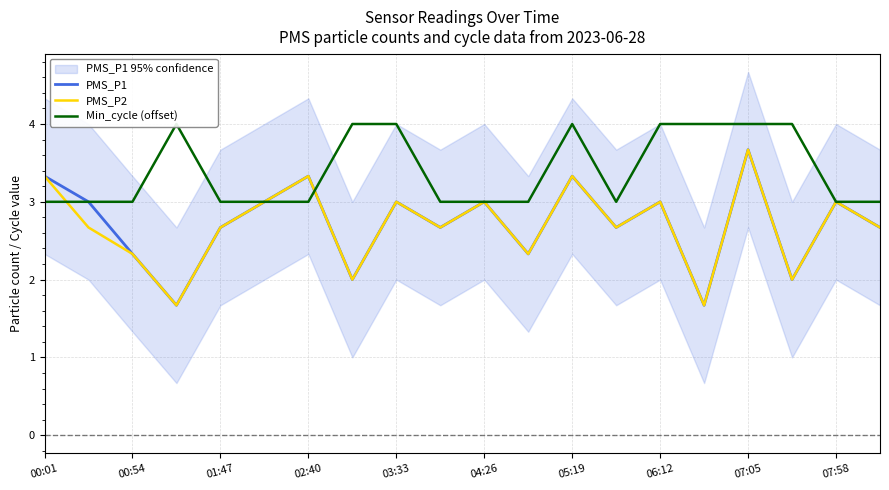

True or false: PMS_P2 has a value of 2.7 at 19.

True